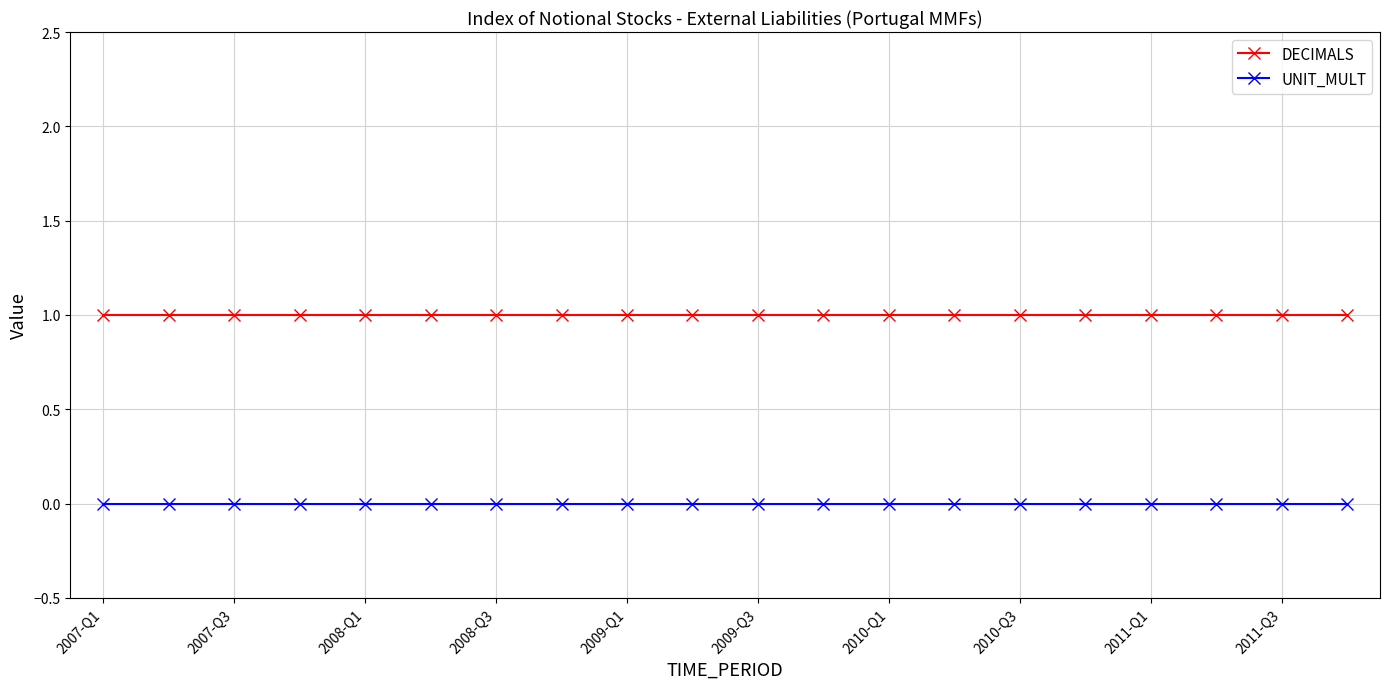

Which series has the largest total across all categories?

DECIMALS